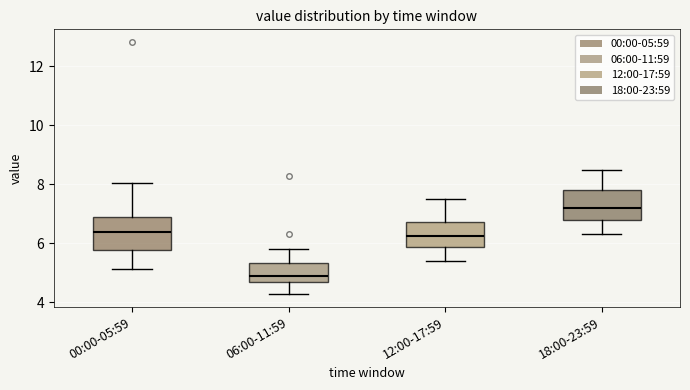

Where does the upper whisker of the box for 06:00-11:59 end on the y-axis? The values are not printed on the chart, so give them approximately, as read against the axis.

5.8